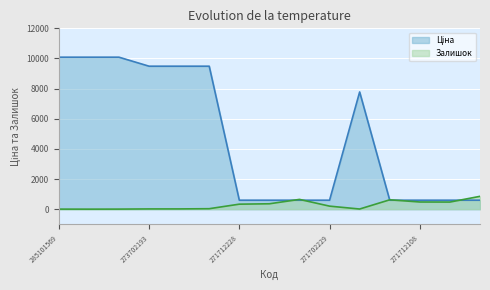

What is the lowest value of the Залишок series?

2.0